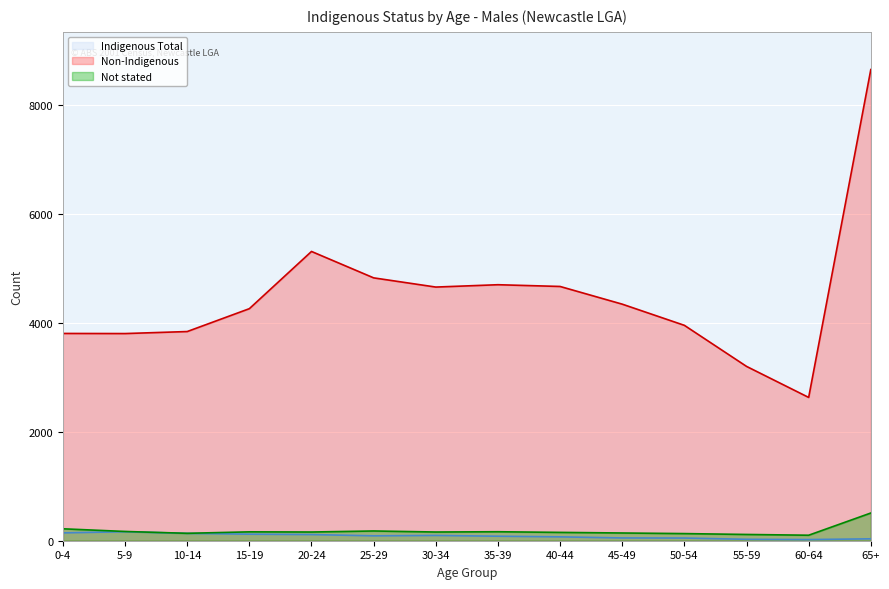

Which category has the lowest value in the Not stated series?

60-64